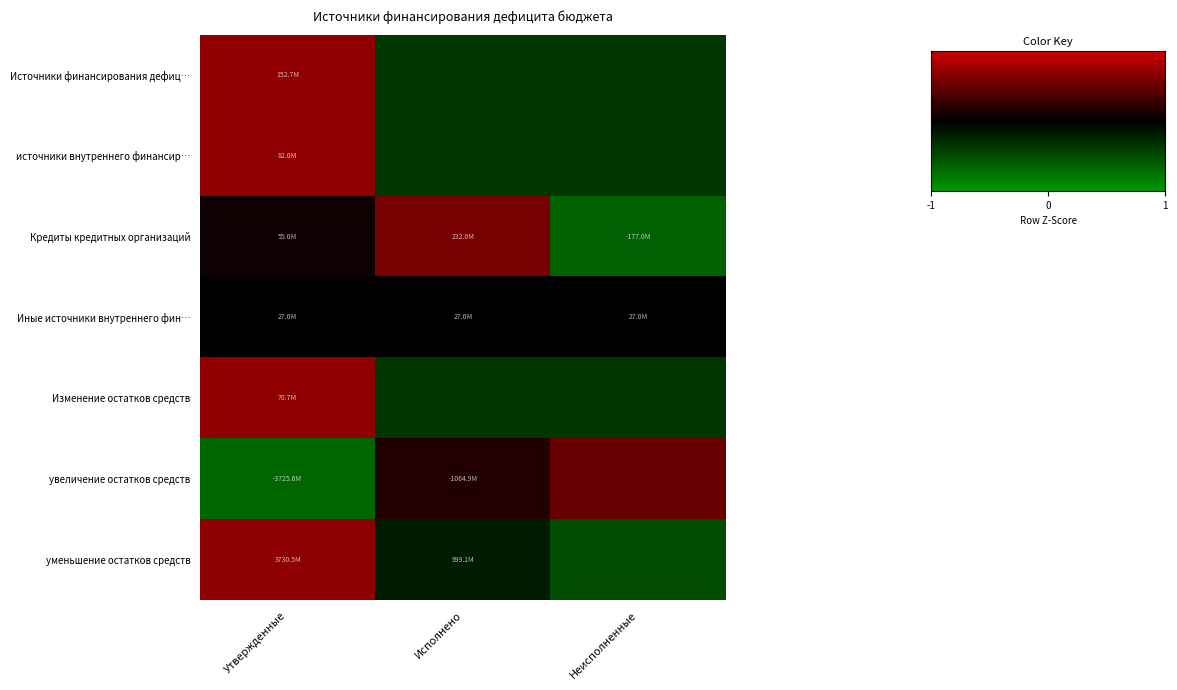

At how many categories does at least one series exceed 0?

3